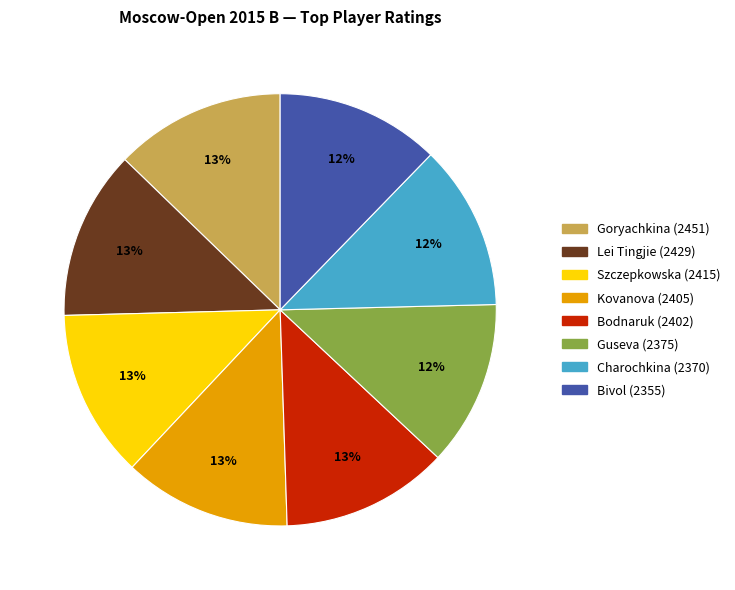

The Kovanova (2405) slice represents 13% of the pie. True or false?

True